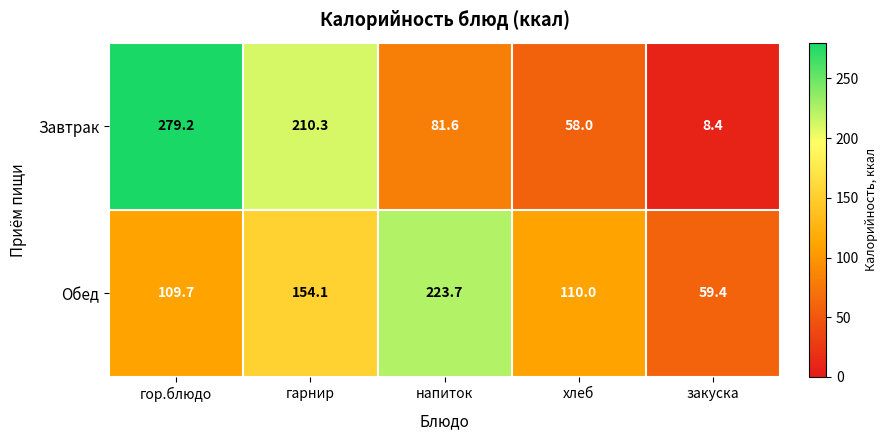

How many values in the Обед series are below 110?

2